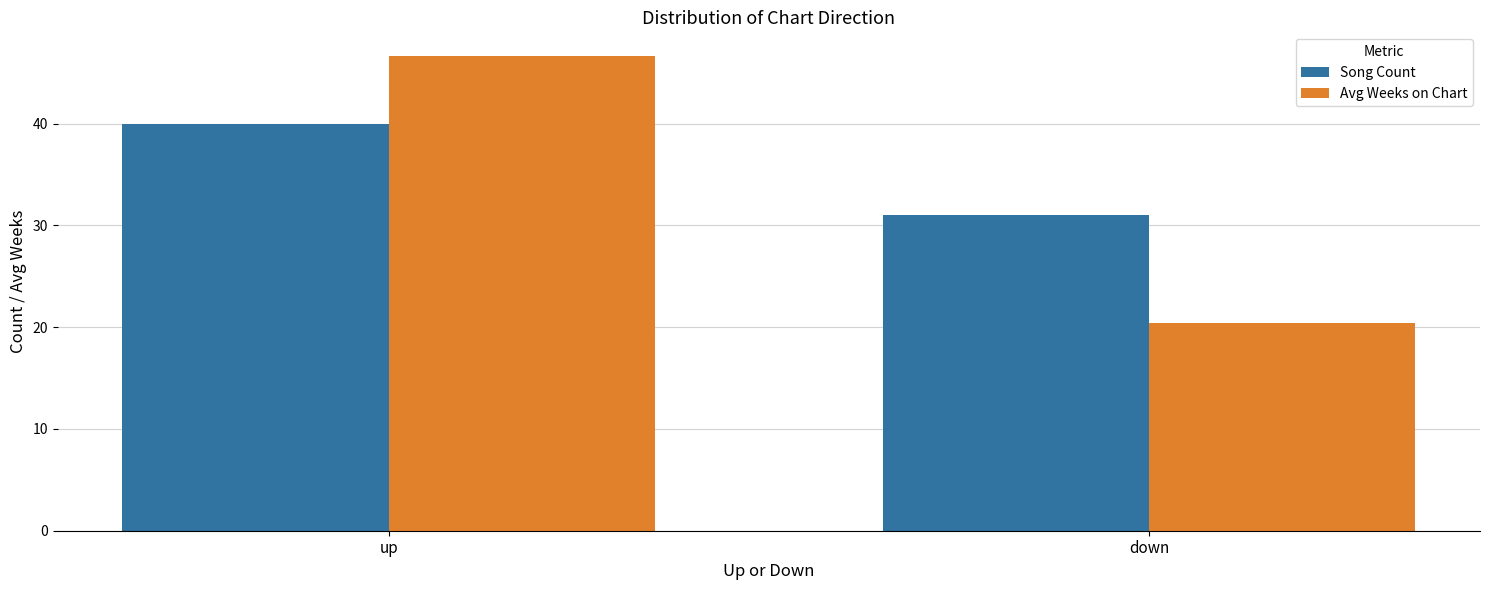

Rank the series by their maximum value, from lowest to highest.

Song Count, Avg Weeks on Chart